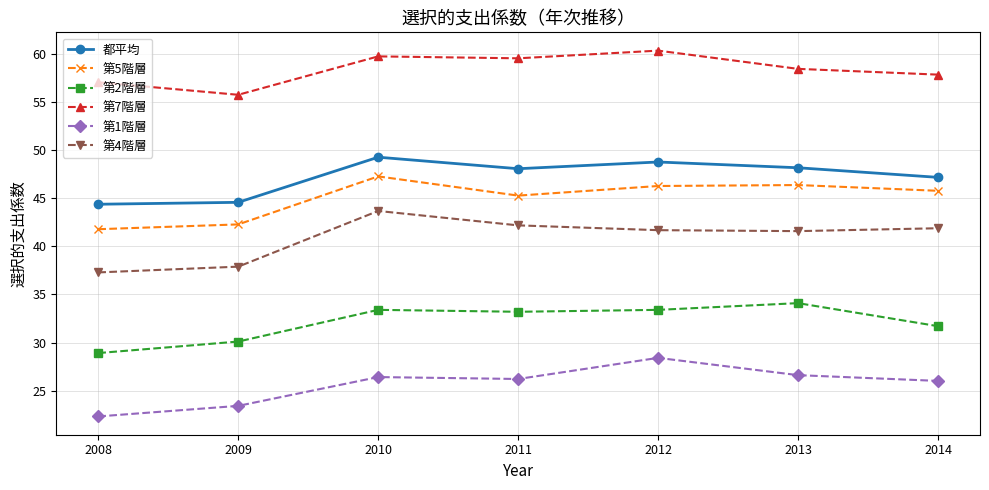

What is the value of the 第7階層 point at the 6th from the left?

58.5